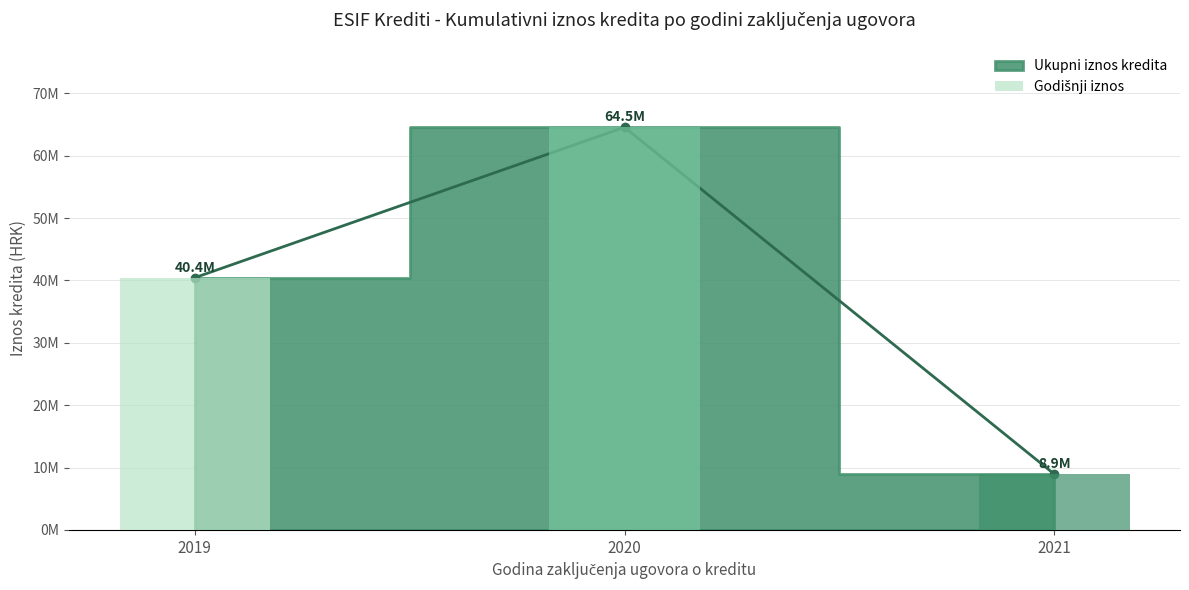

List the labels in order of value, smallest first.

2021, 2019, 2020